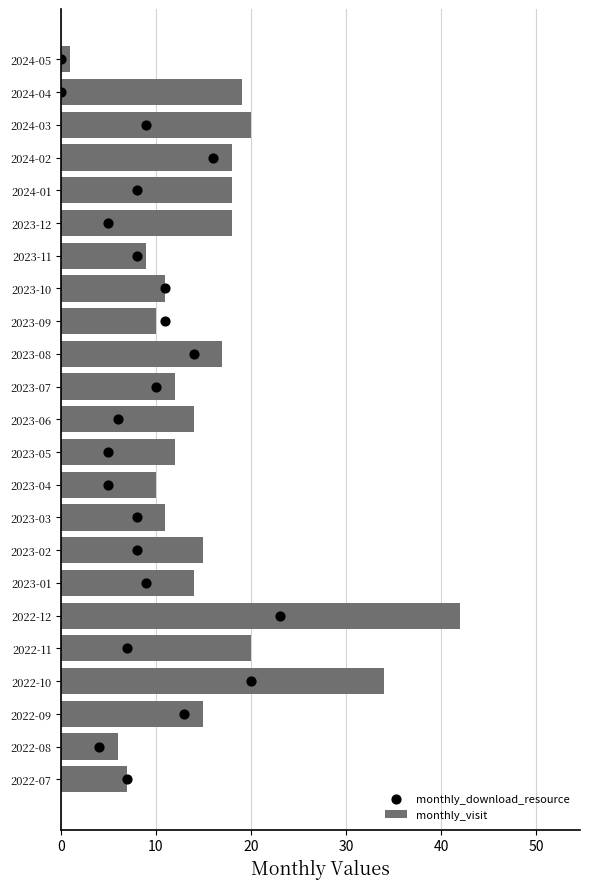

Which series contains the highest Y value?

monthly_visit